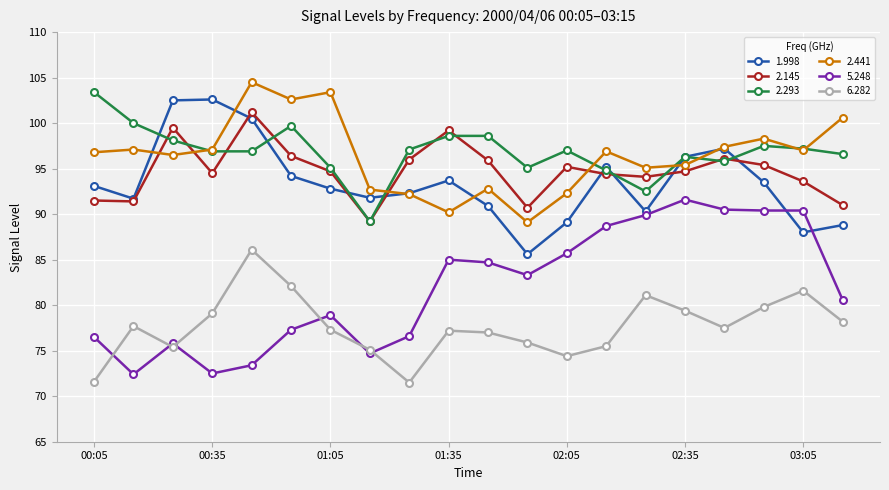

True or false: 2.293 has more than 0 interior local peaks.

True